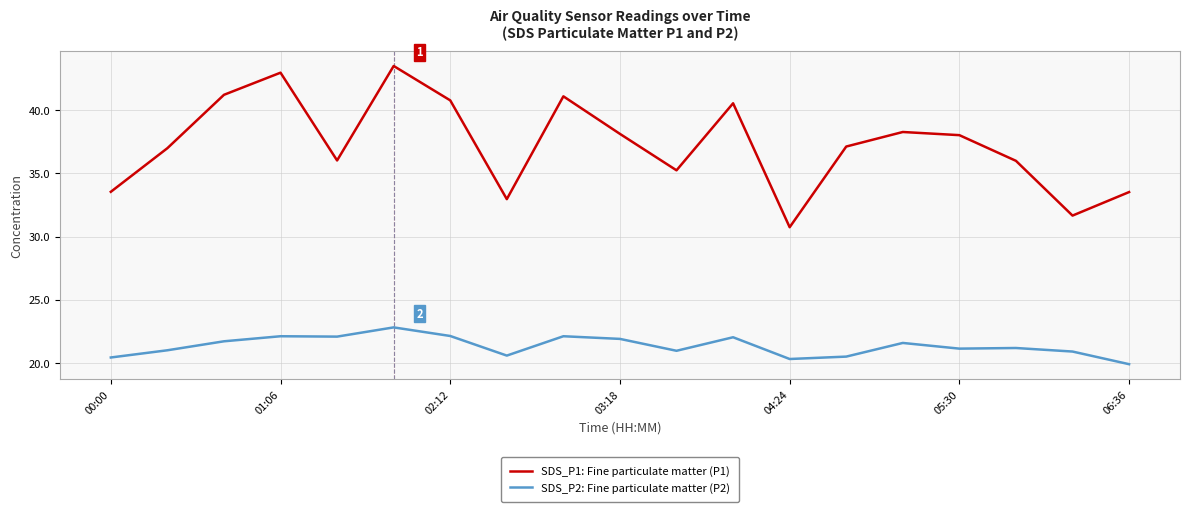

What are all the series names shown in the legend?

SDS_P1: Fine particulate matter (P1), SDS_P2: Fine particulate matter (P2)